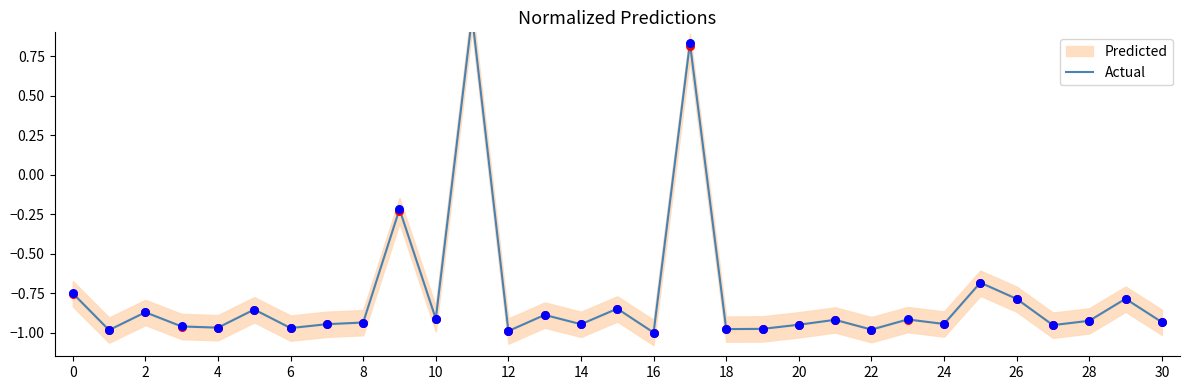

Between 30 and 21, which is larger?

30